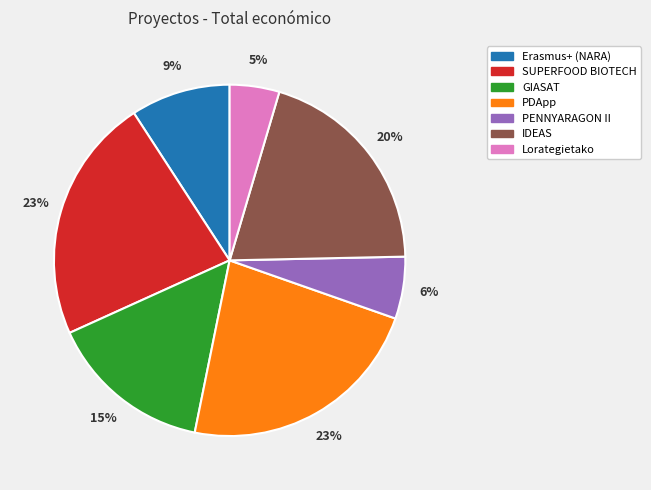

To the nearest percent, what is the difference between the largest and smallest slice percentages?

18%